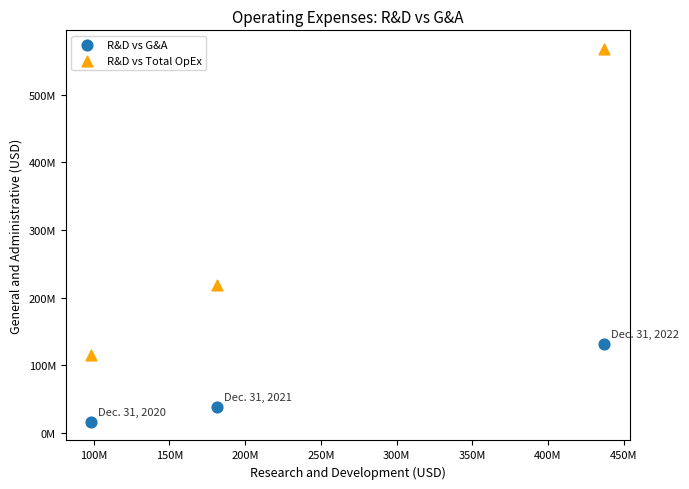

What are all the series names shown in the legend?

R&D vs G&A, R&D vs Total OpEx